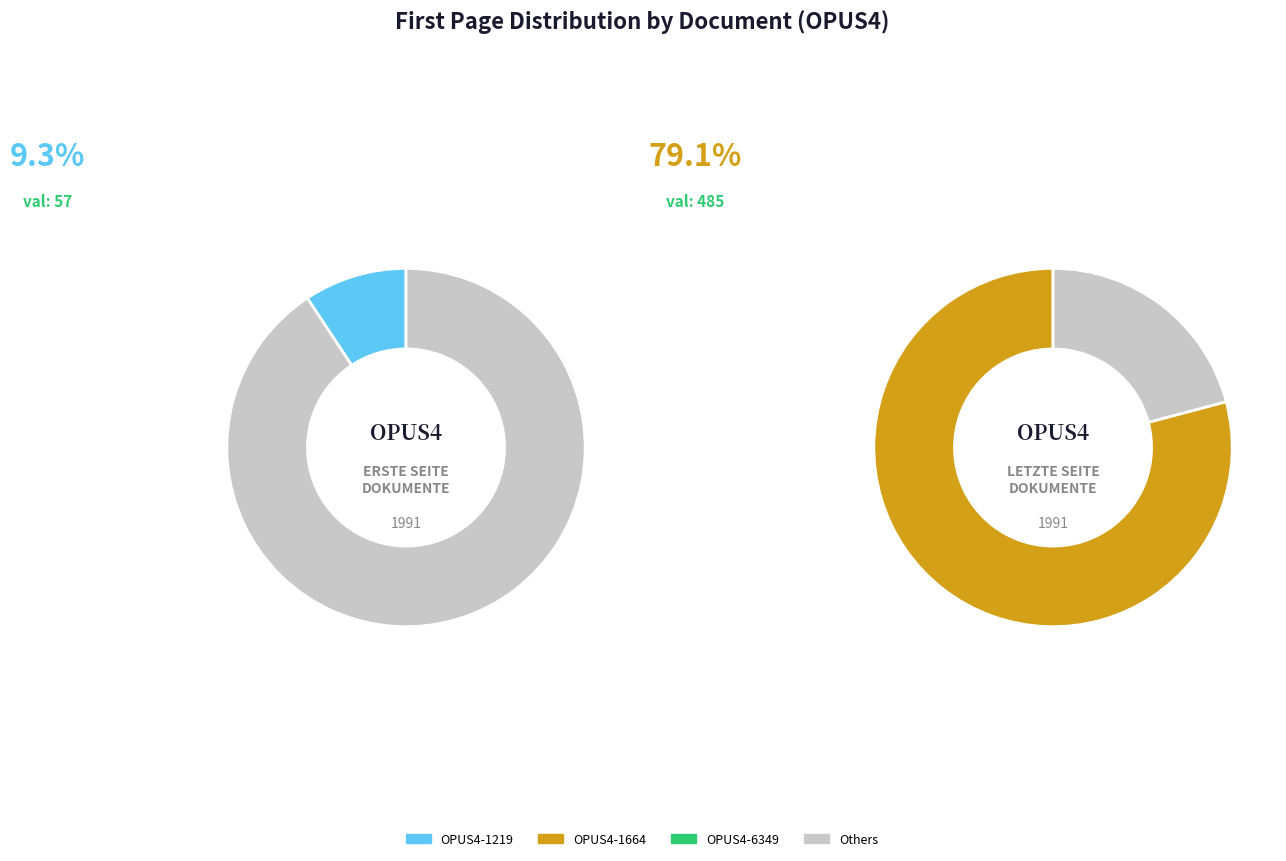

To the nearest percent, what portion does OPUS4-6349 represent?

12%